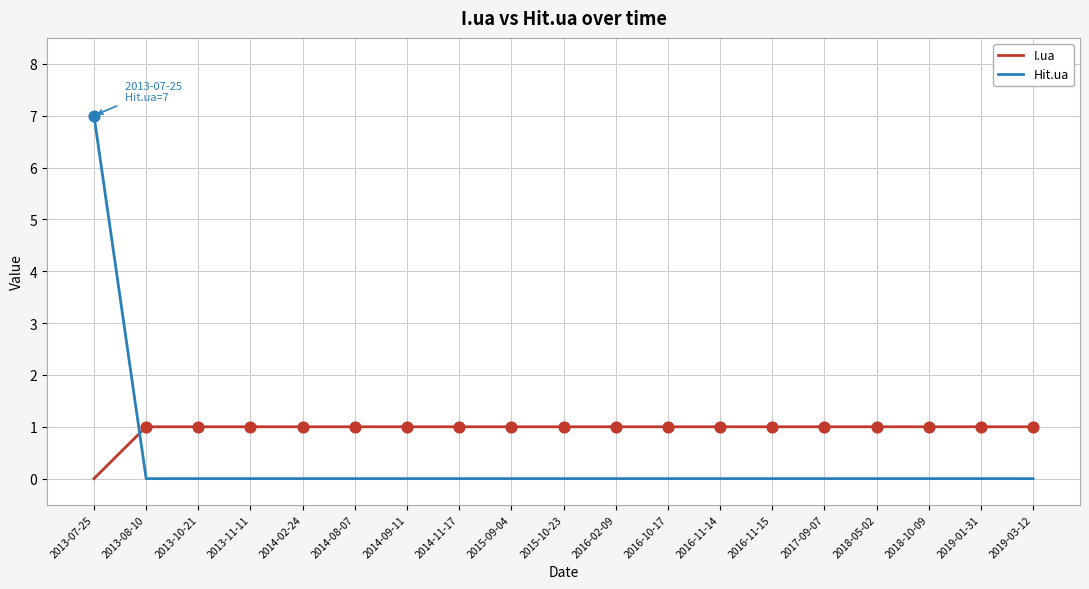

At how many categories does at least one series exceed 0?

19